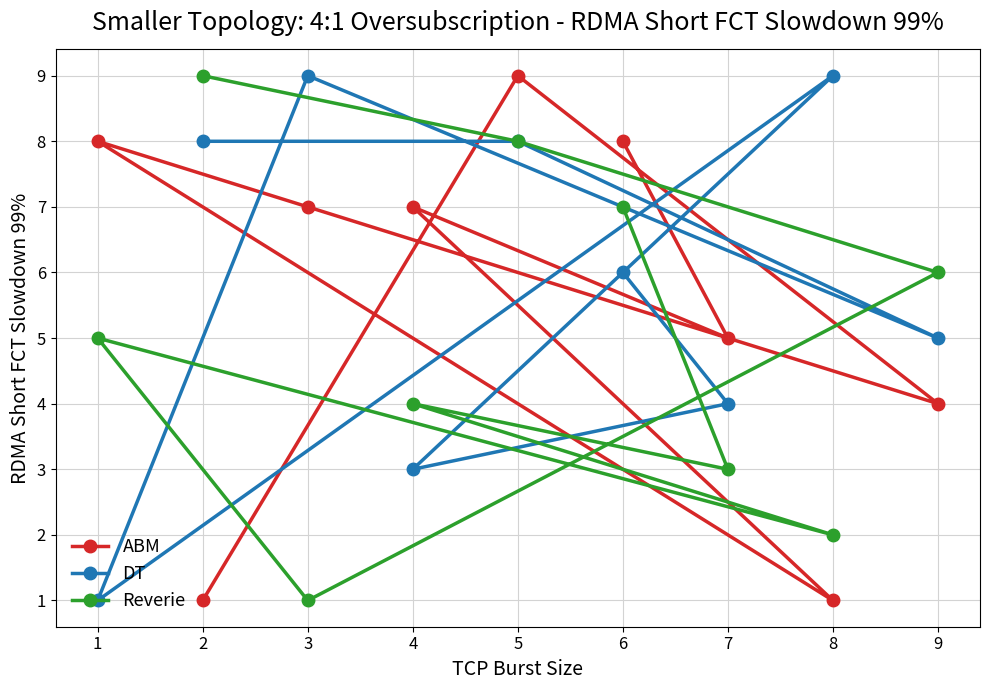

True or false: Reverie has more than 2 interior local peaks.

False